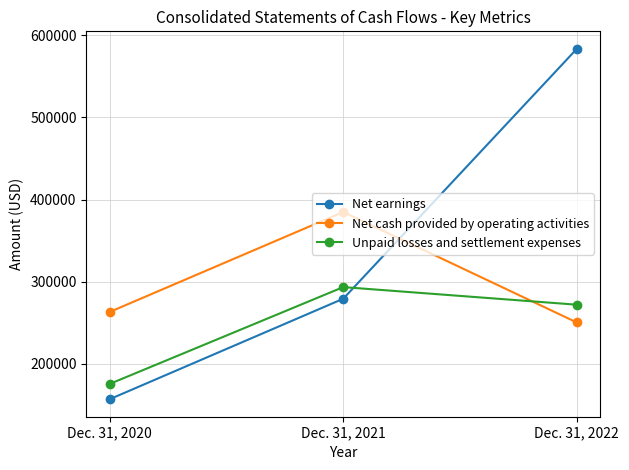

Which series has the widest spread of values?

Net earnings